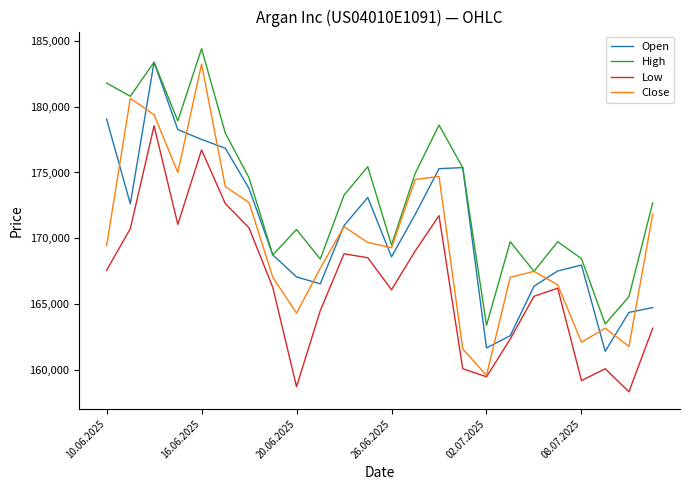

At how many categories does at least one series exceed 171695?

13